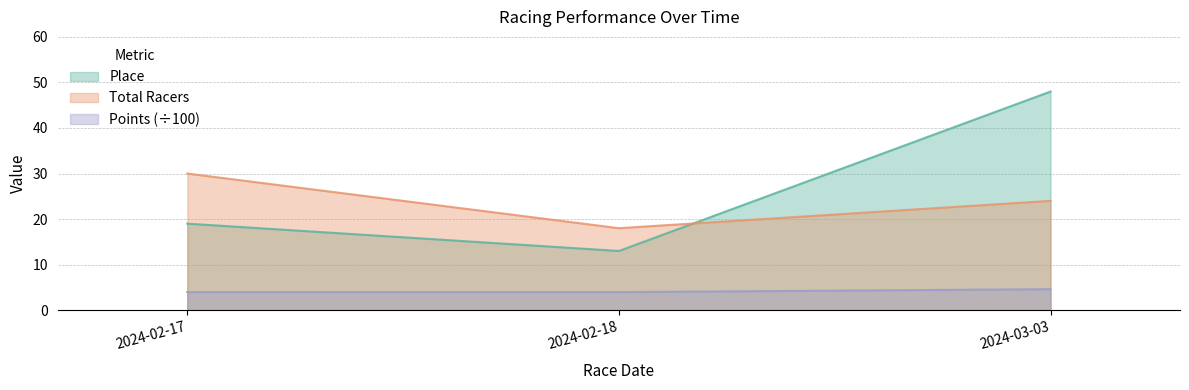

Which series has the widest spread of values?

Place